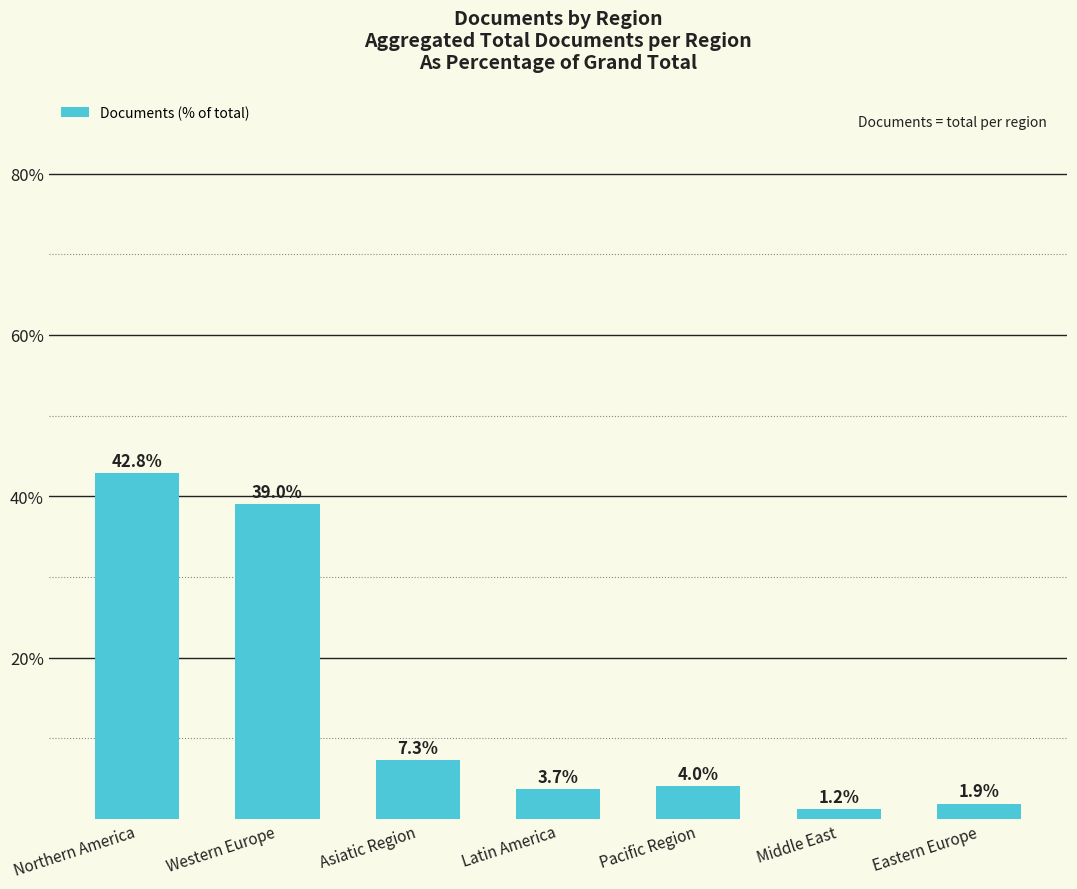

Between Pacific Region and Eastern Europe, which is larger?

Pacific Region